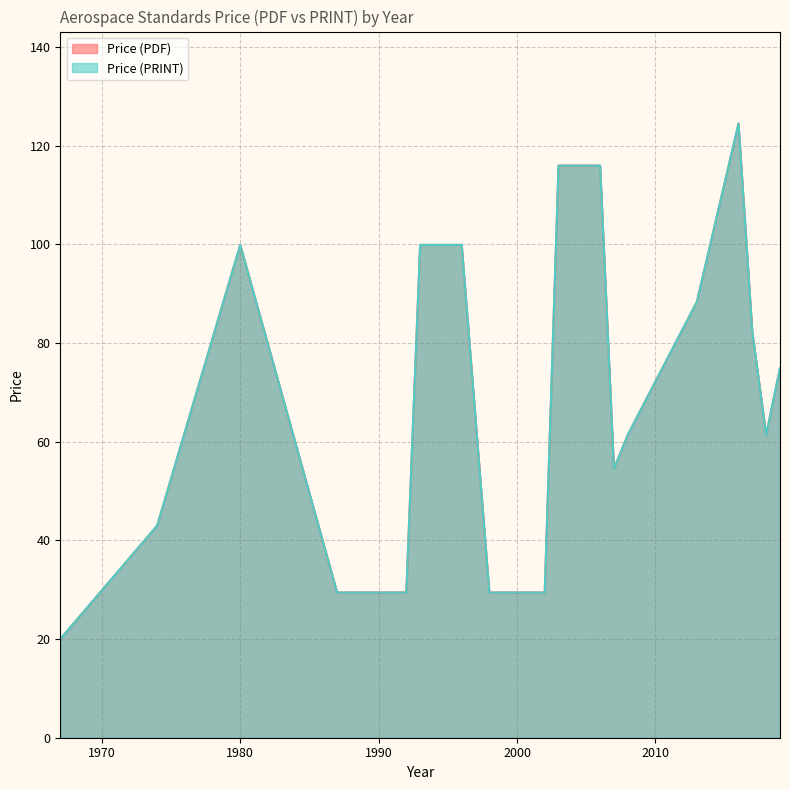

Does the chart have visible grid lines?

Yes